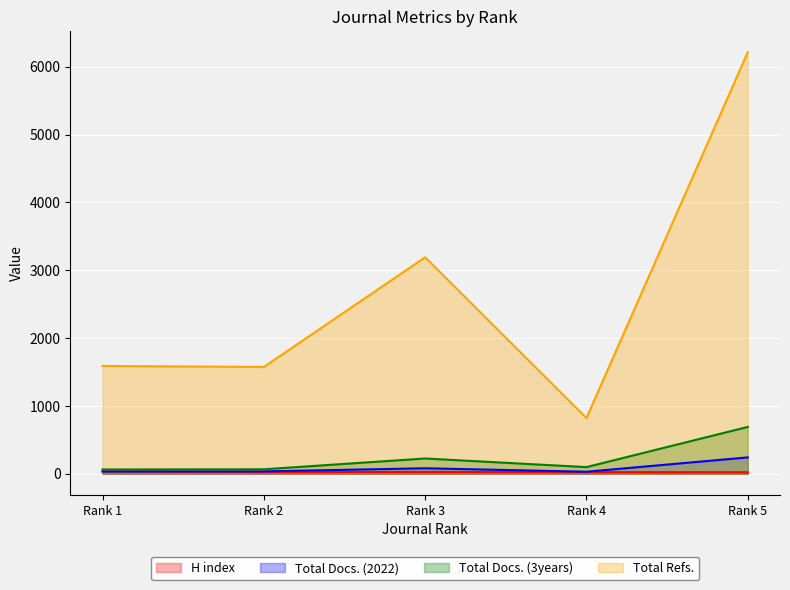

What is the difference between the maximum and minimum values in the Total Refs. series?

5392